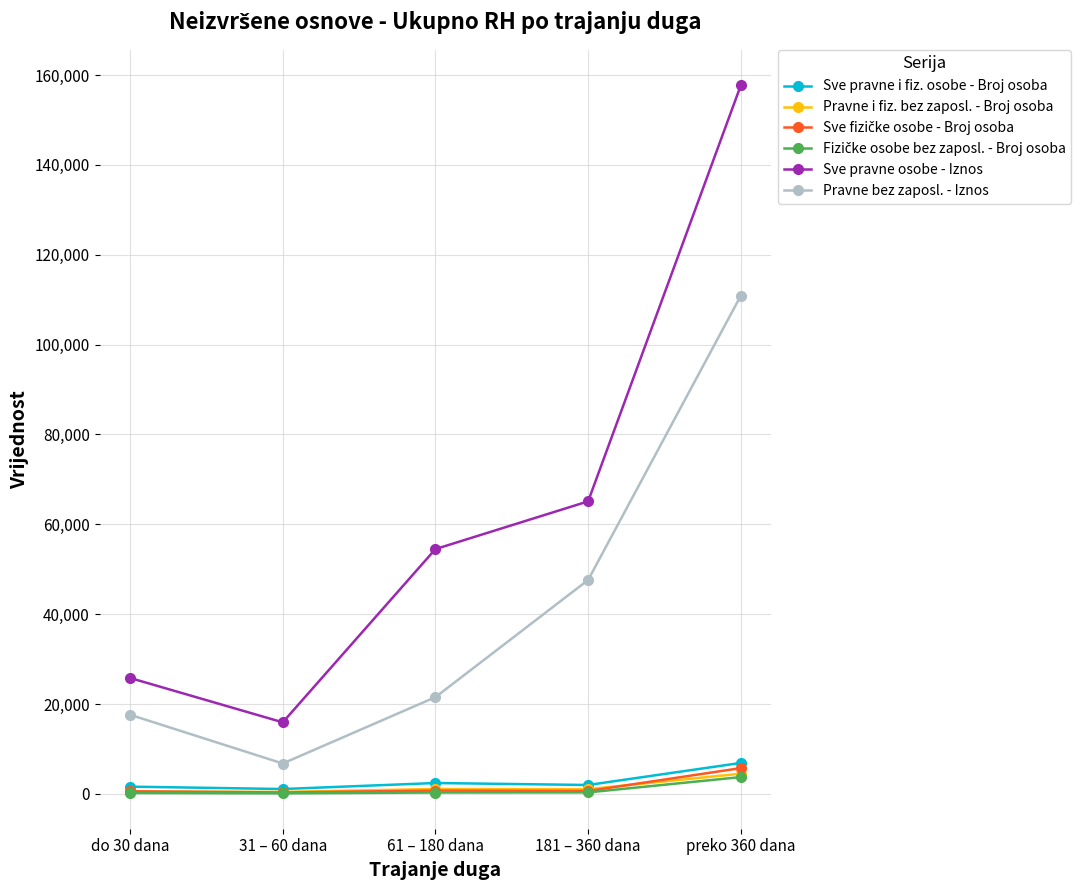

True or false: Pravne i fiz. bez zaposl. - Broj osoba and Sve pravne osobe - Iznos intersect in this chart.

False